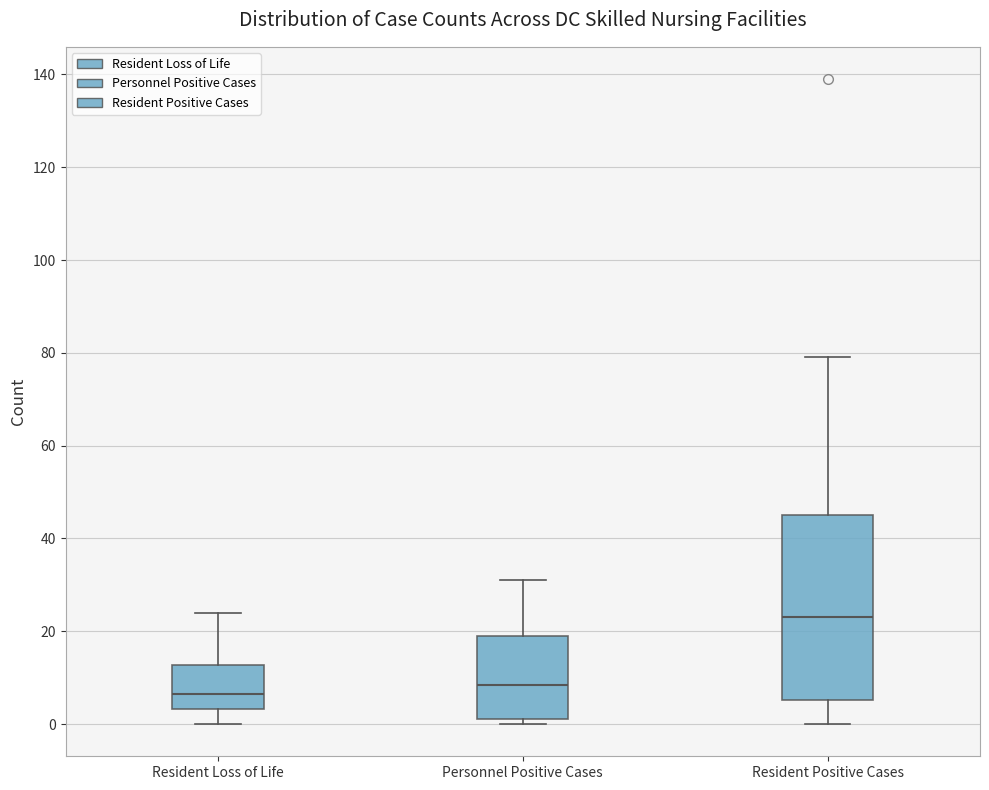

Reading left to right, read every box against the y-axis: the position of its median line, the range the box covers, and the ends of its whiskers. The values are not printed on the chart, so give them approximately, as read against the axis.

Resident Loss of Life: median 6, box 4 to 12, whiskers 0 to 24
Personnel Positive Cases: median 8, box 2 to 20, whiskers 0 to 32
Resident Positive Cases: median 24, box 6 to 46, whiskers 0 to 80